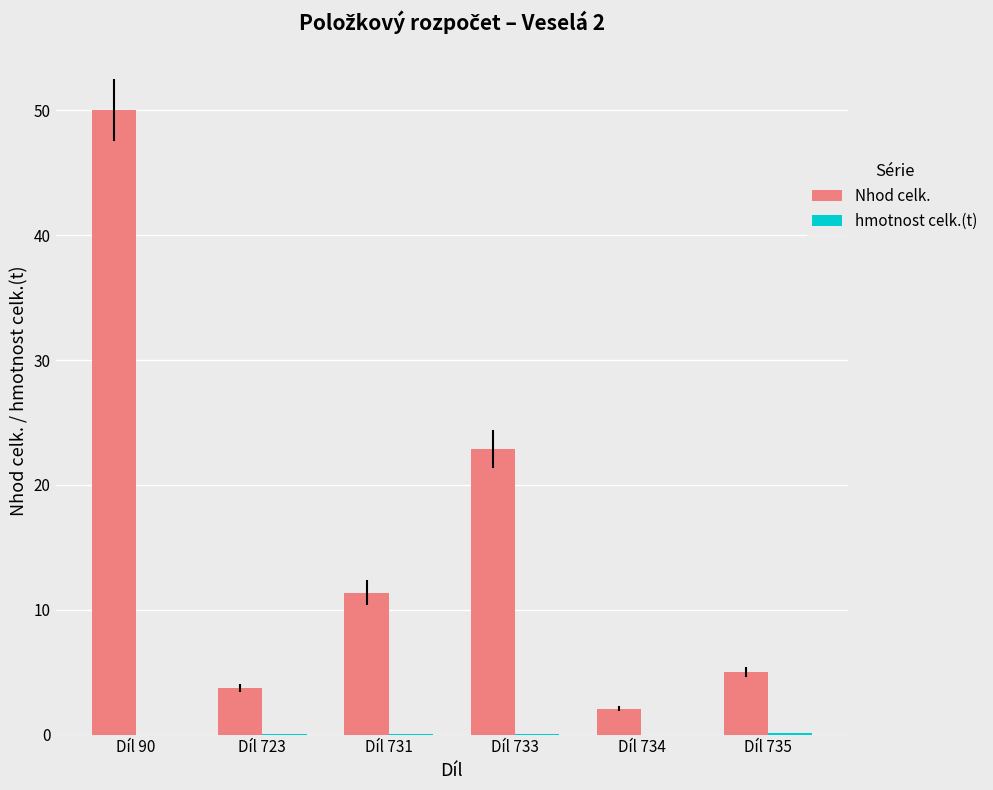

True or false: Nhod celk. has a value of 2.1 at Díl 734.

True